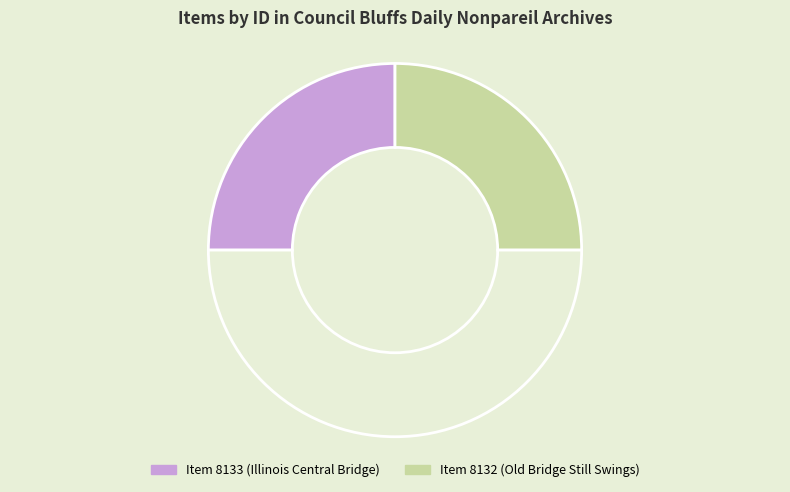

Count the number of slices in the pie.

3